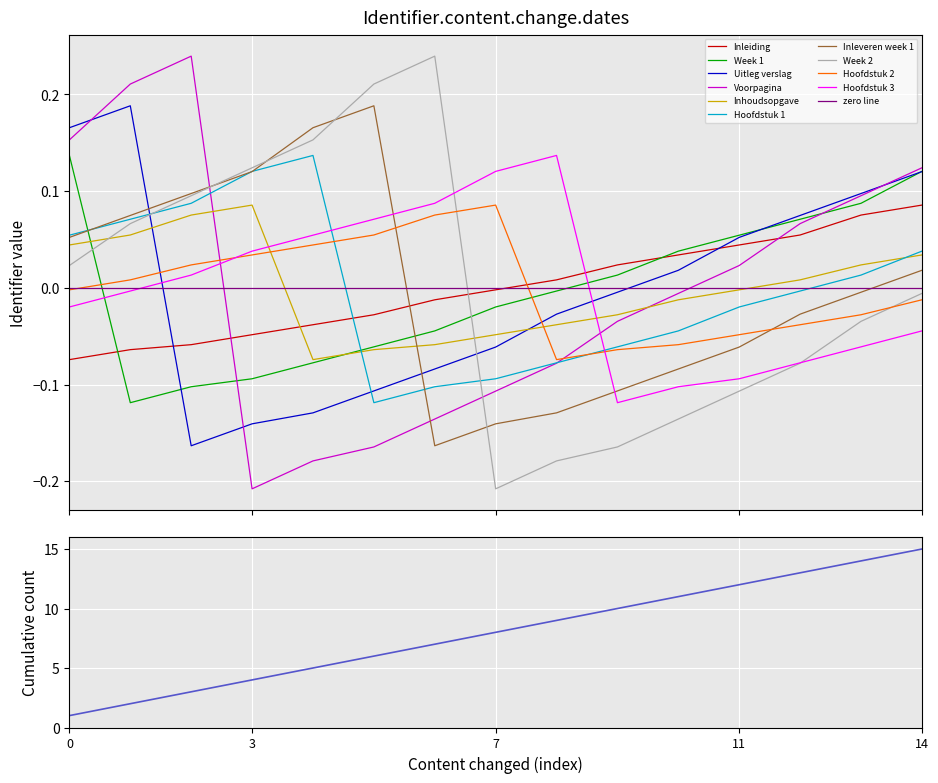

After their last crossing, which series has the higher values: Hoofdstuk 3 or Hoofdstuk 1?

Hoofdstuk 1